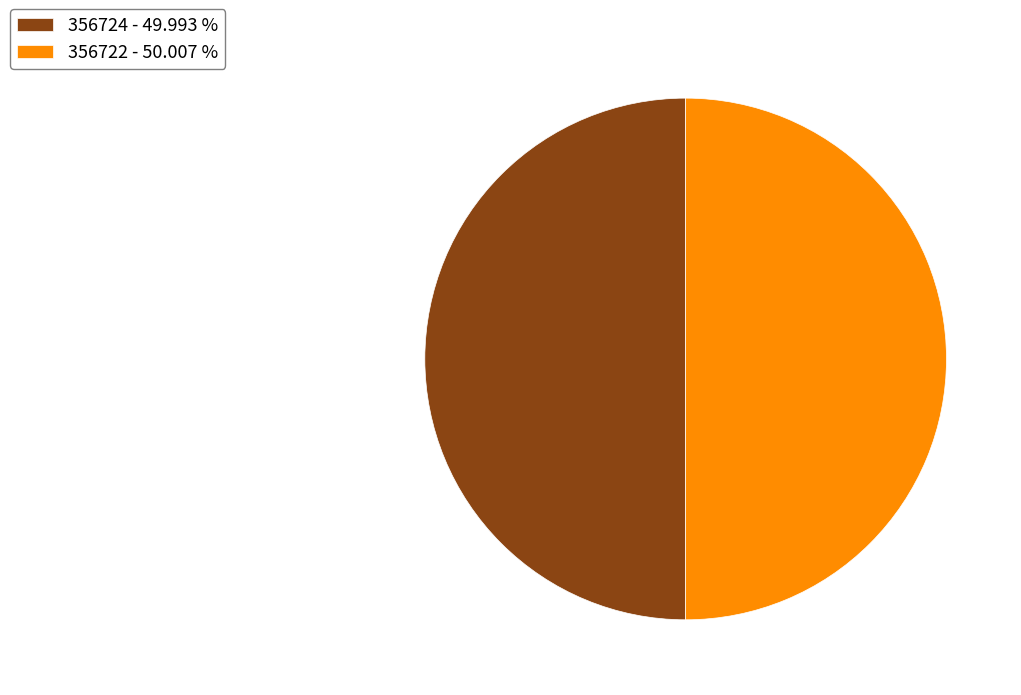

How many slices are in this pie chart?

2